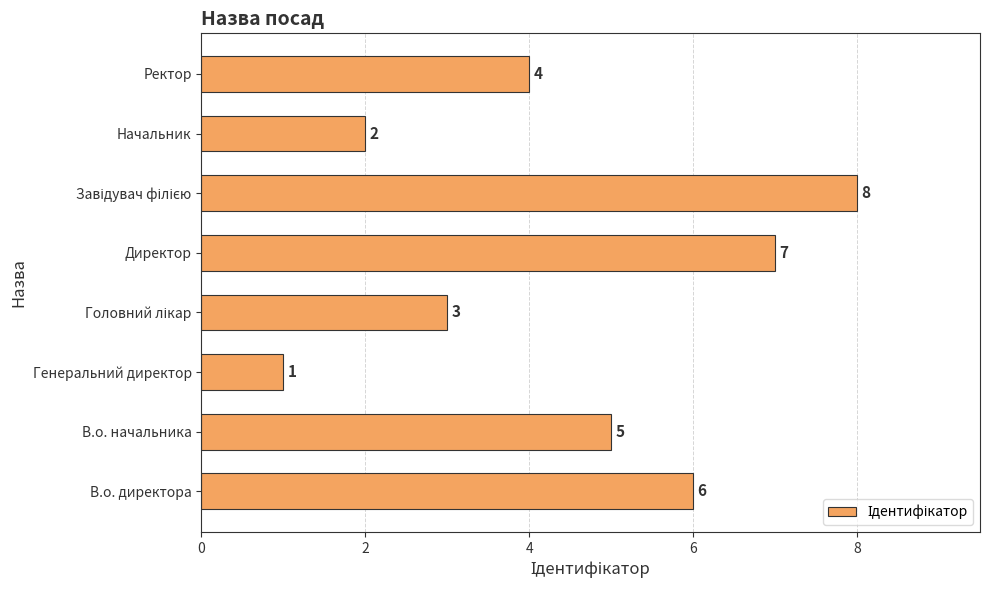

What is the difference between the maximum and second lowest values?

6